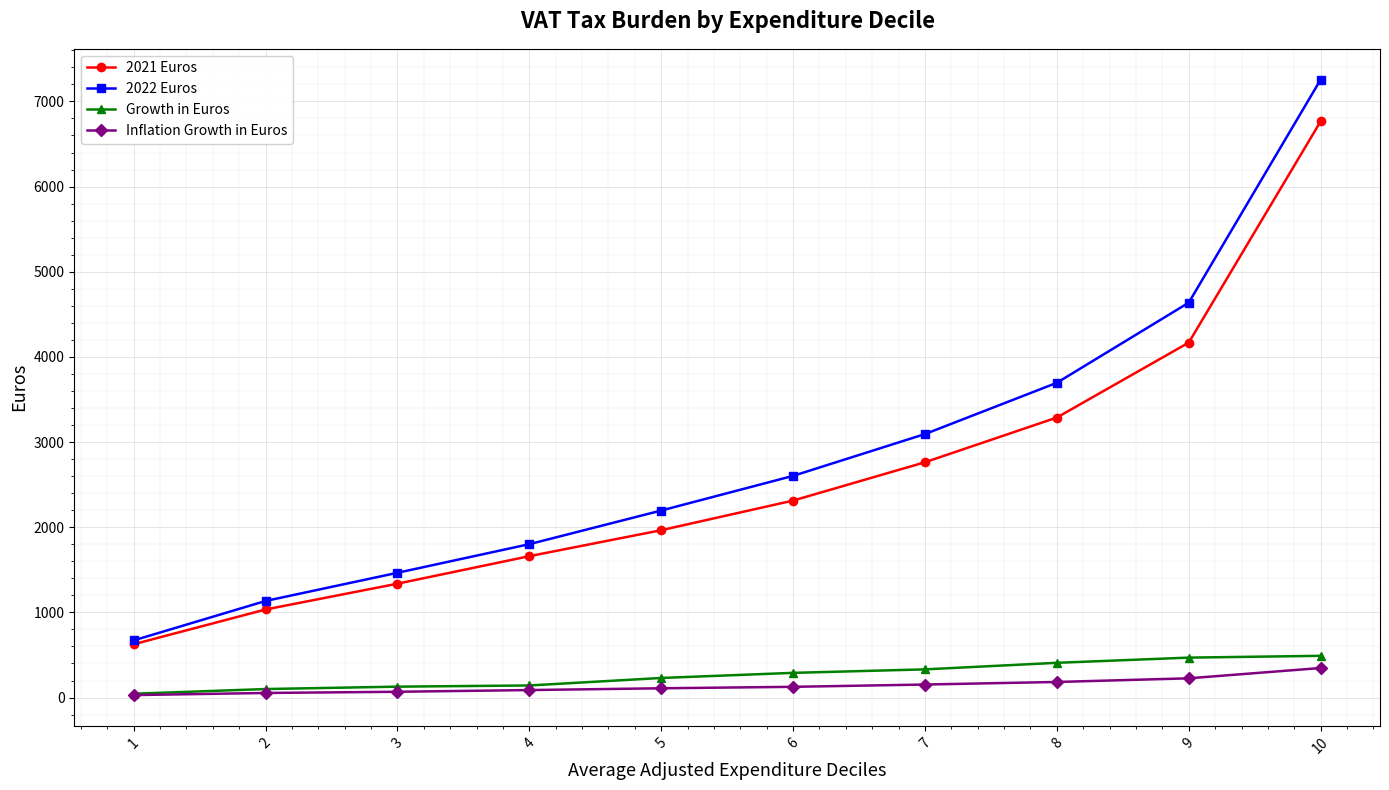

True or false: 2021 Euros has more than 1 interior local peaks.

False